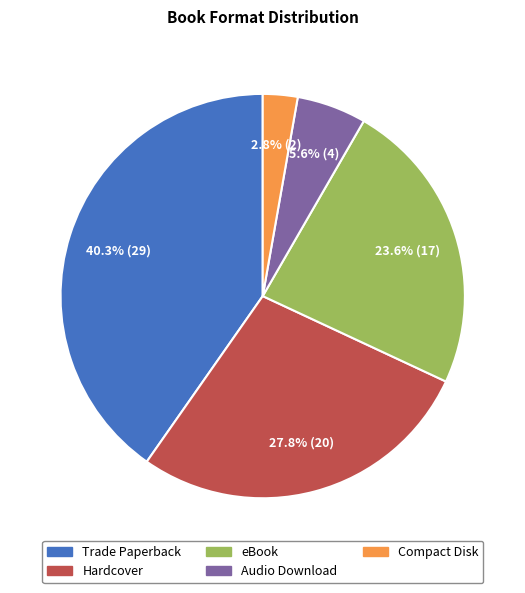

What is the total percentage of Hardcover and Compact Disk?

30.6%